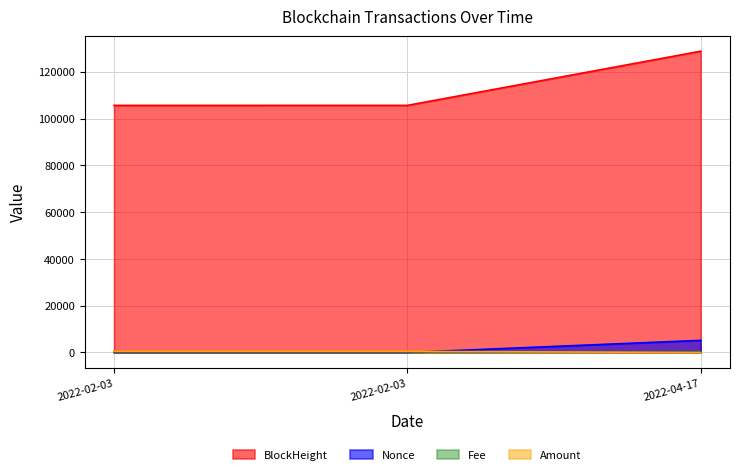

Which has a higher value, 2022-04-17 or 2022-02-03?

2022-04-17